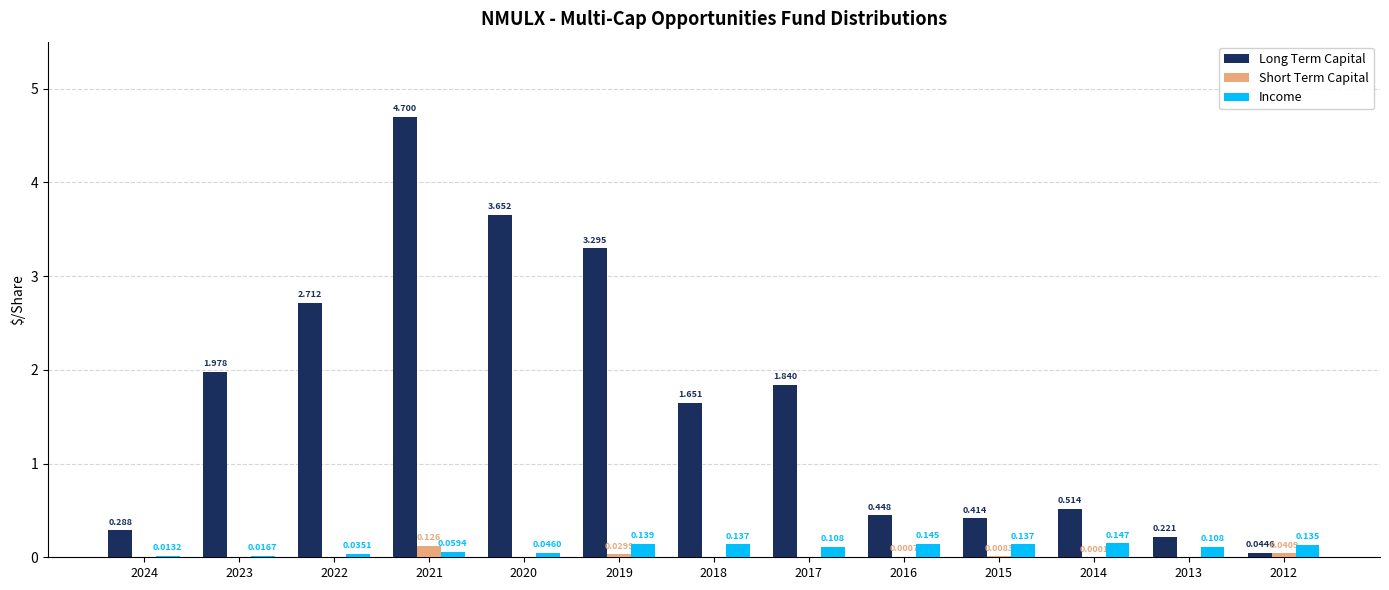

Is the value of Income at 2015 greater than the value of Long Term Capital at 2013?

No